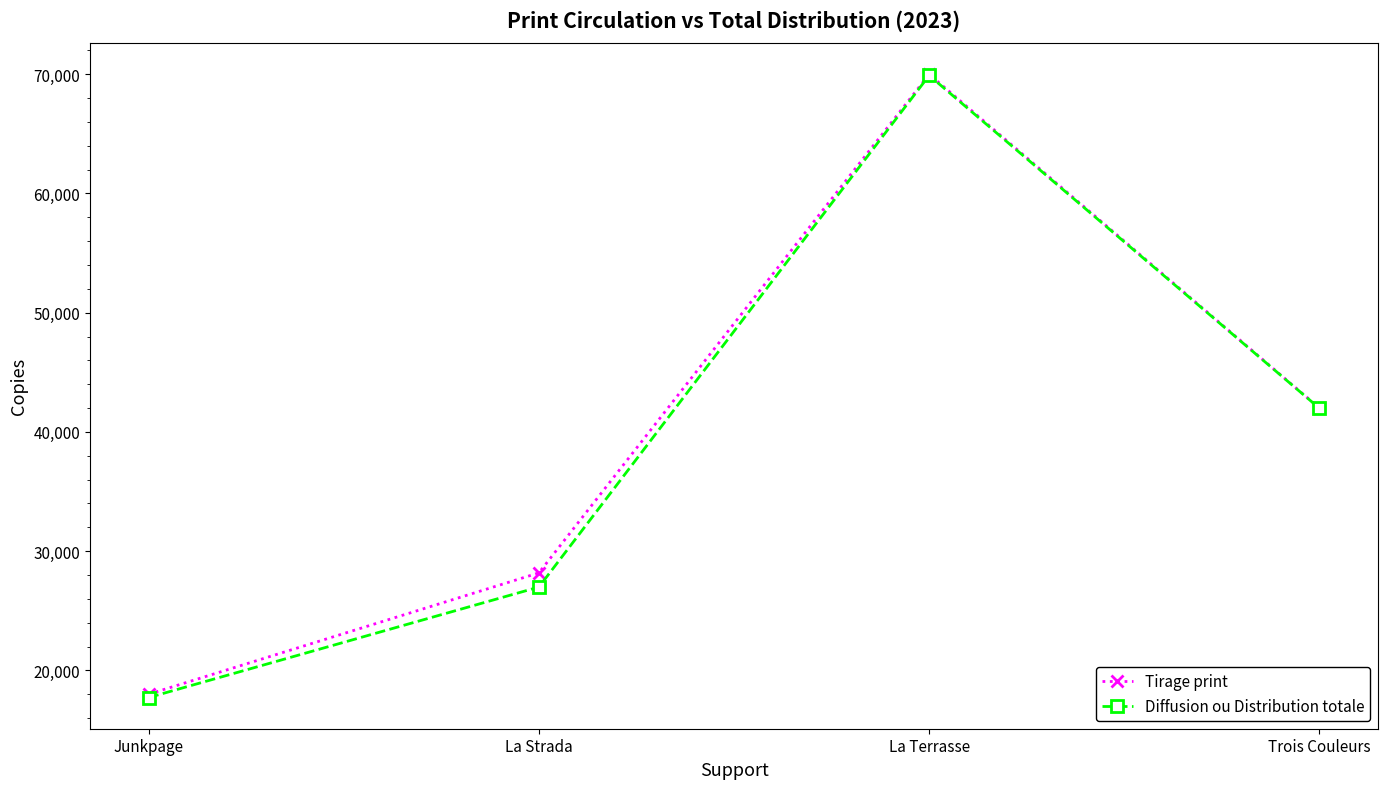

Which series has the largest range (max minus min)?

Diffusion ou Distribution totale